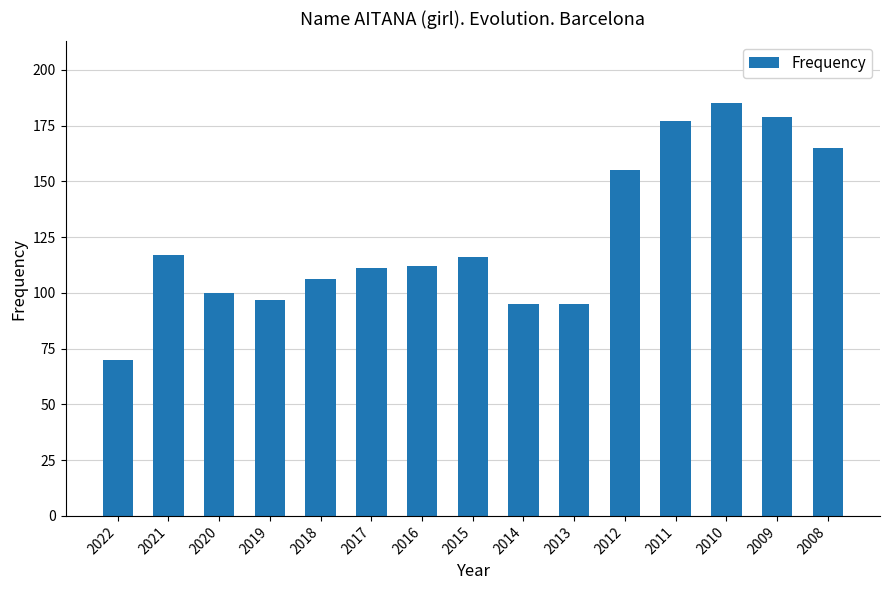

What is the maximum value shown in the chart?

185